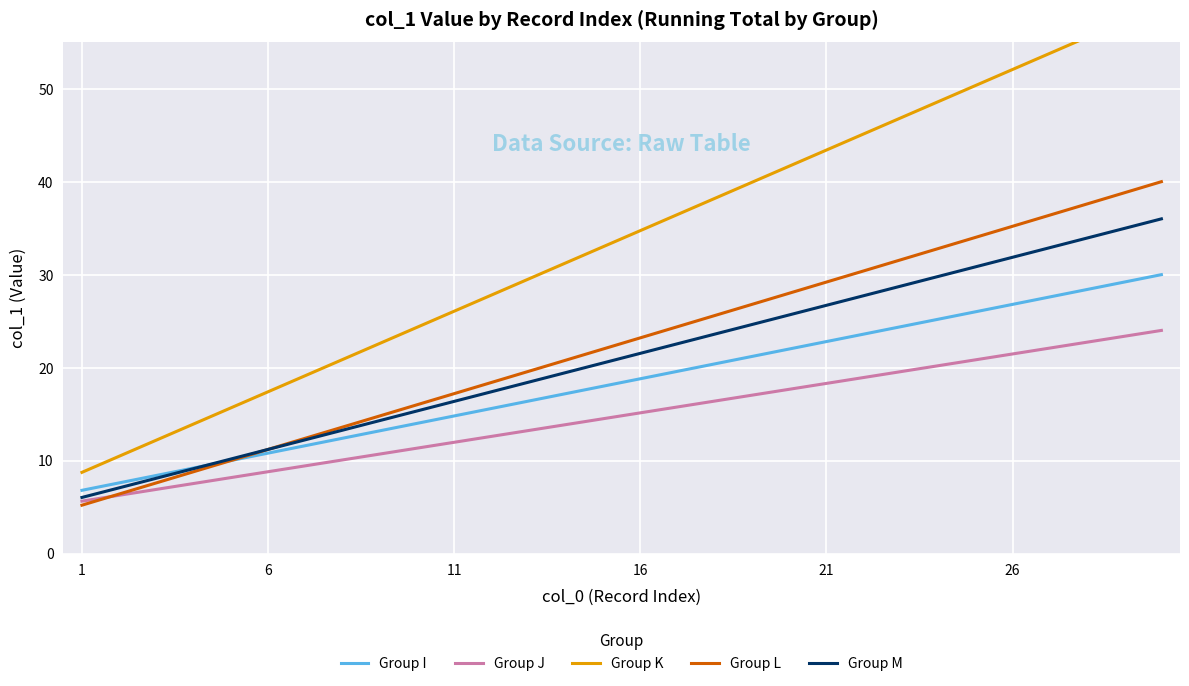

At which category is the sum across all series the highest?

29